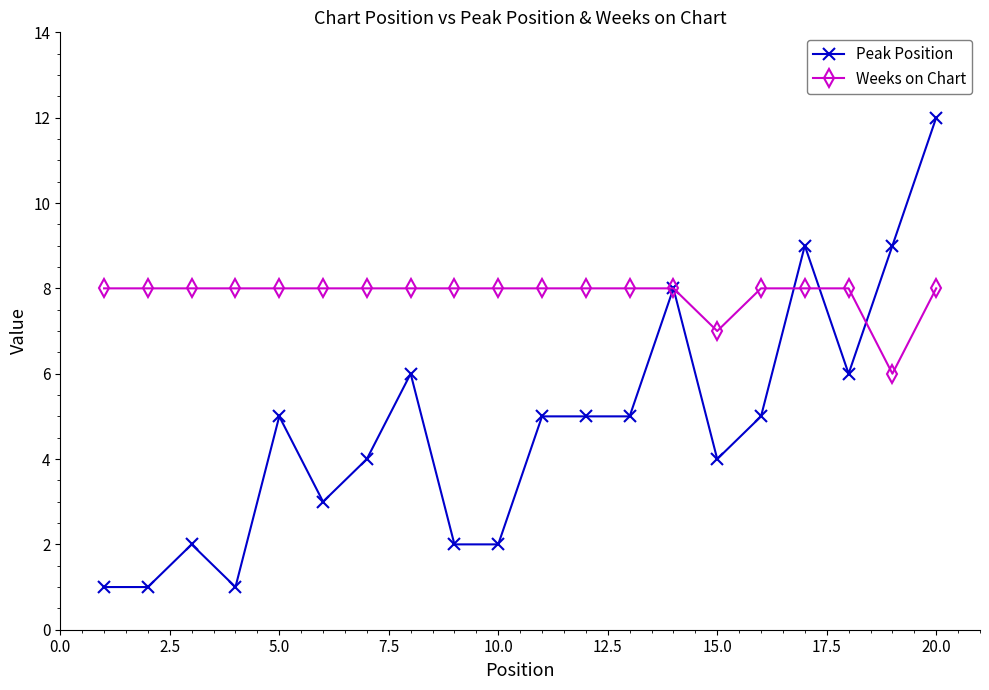

Count the number of categories in the chart.

20